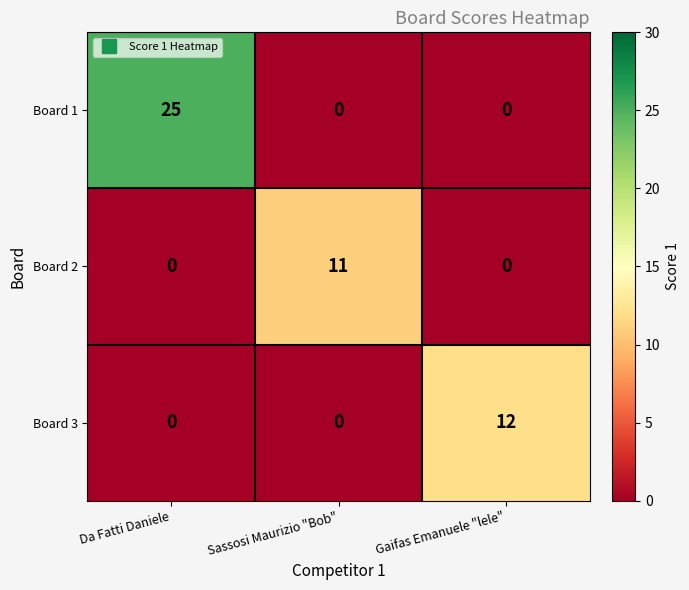

At which category is the sum across all series the highest?

Da Fatti Daniele